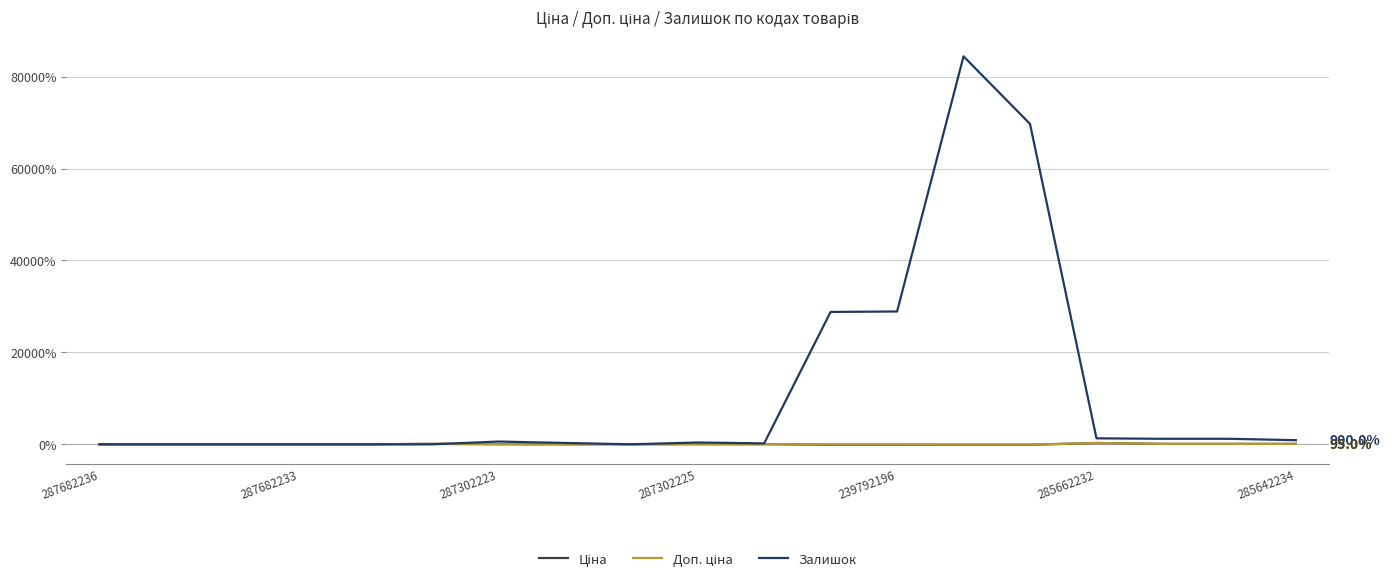

What is the maximum value for Залишок?

84400.0